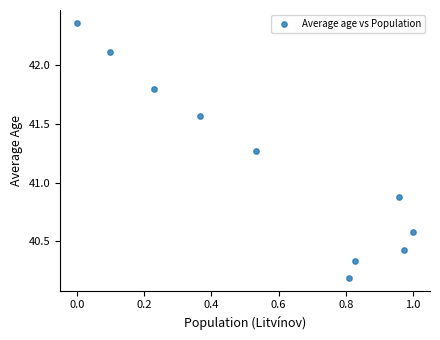

What Y value in the scatter plot is closest to 41?

40.9